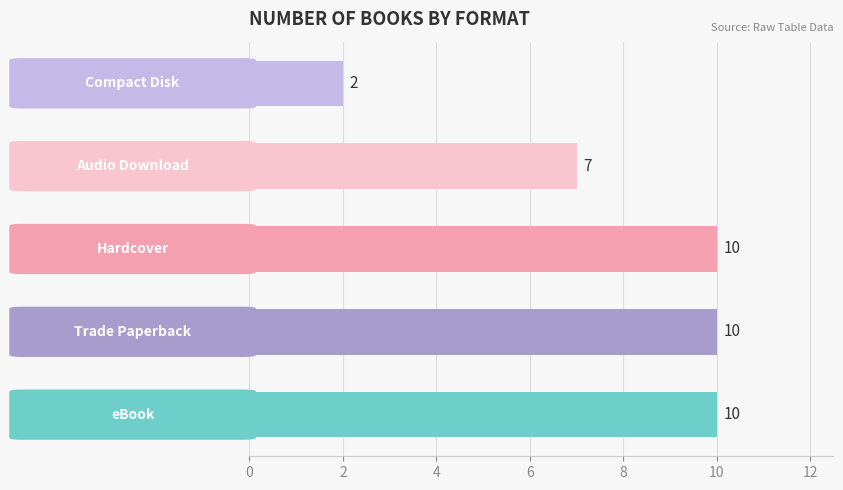

Count the values in the range 7 to 10.

4